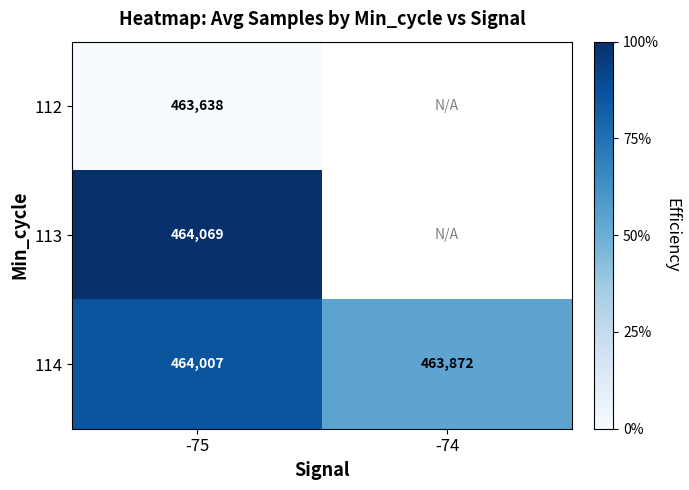

What is the highest value of the 114 series?

464007